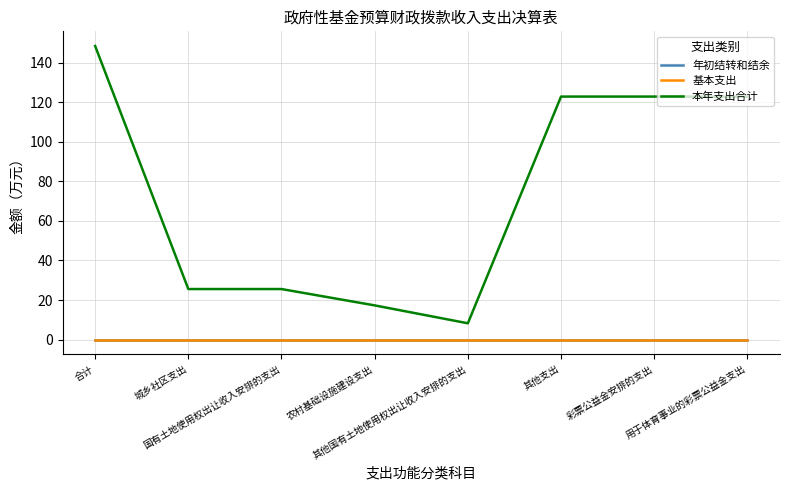

Does the chart display data point markers on the line(s)?

No